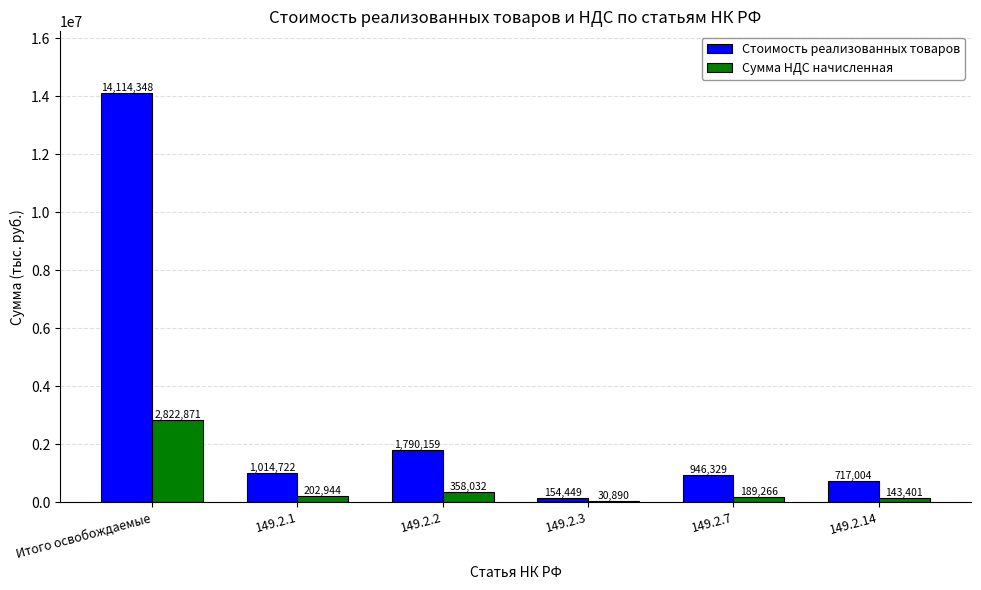

What is the total value across all series at Итого освобождаемые?

16937219